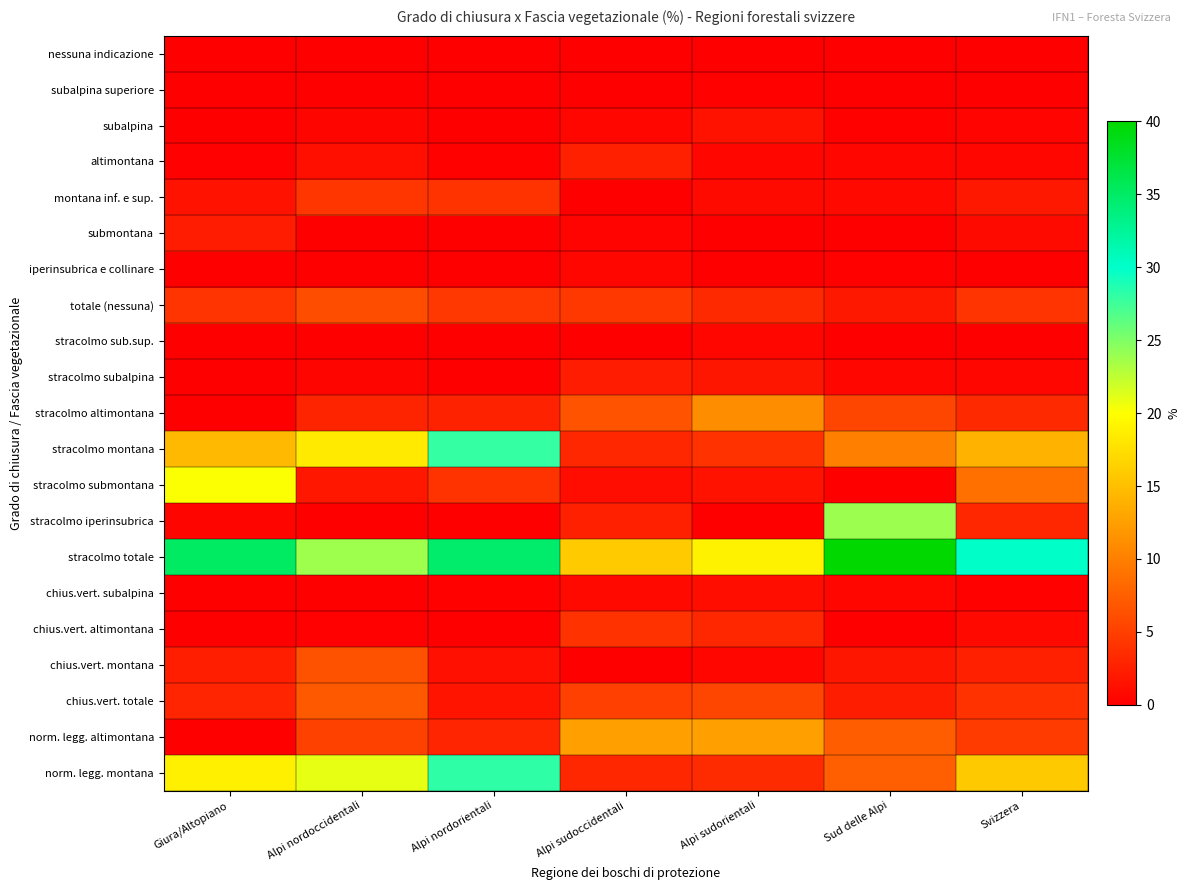

Between Alpi nordoccidentali and Sud delle Alpi, which series saw the biggest shift?

stracolmo iperinsubrica